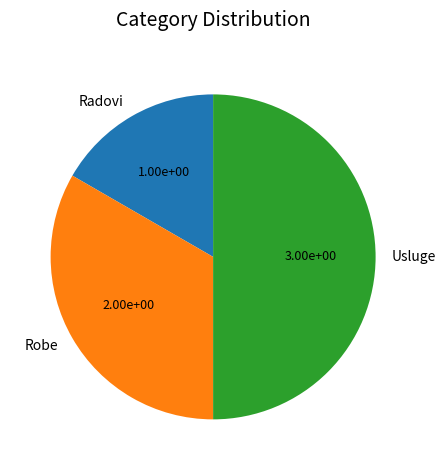

Does Robe account for over 50% of the chart?

No